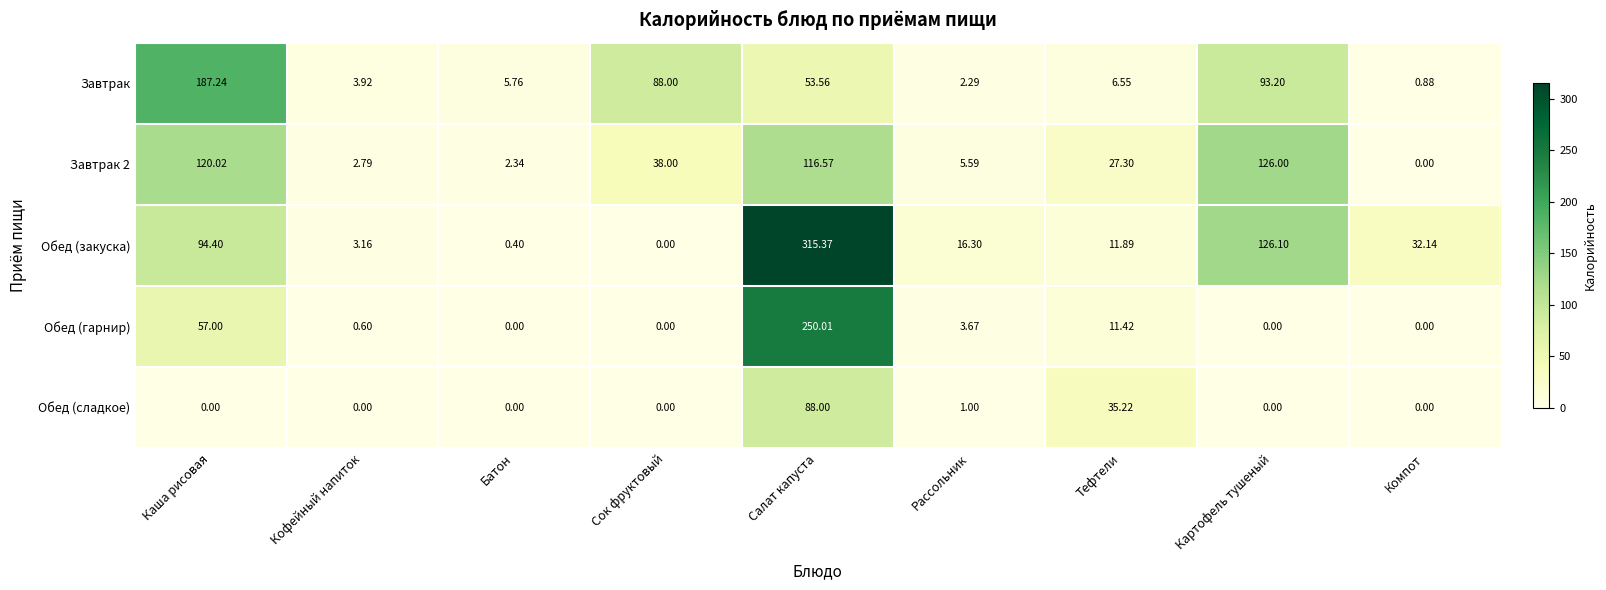

Which category has the highest value in the Завтрак 2 series?

Картофель тушеный